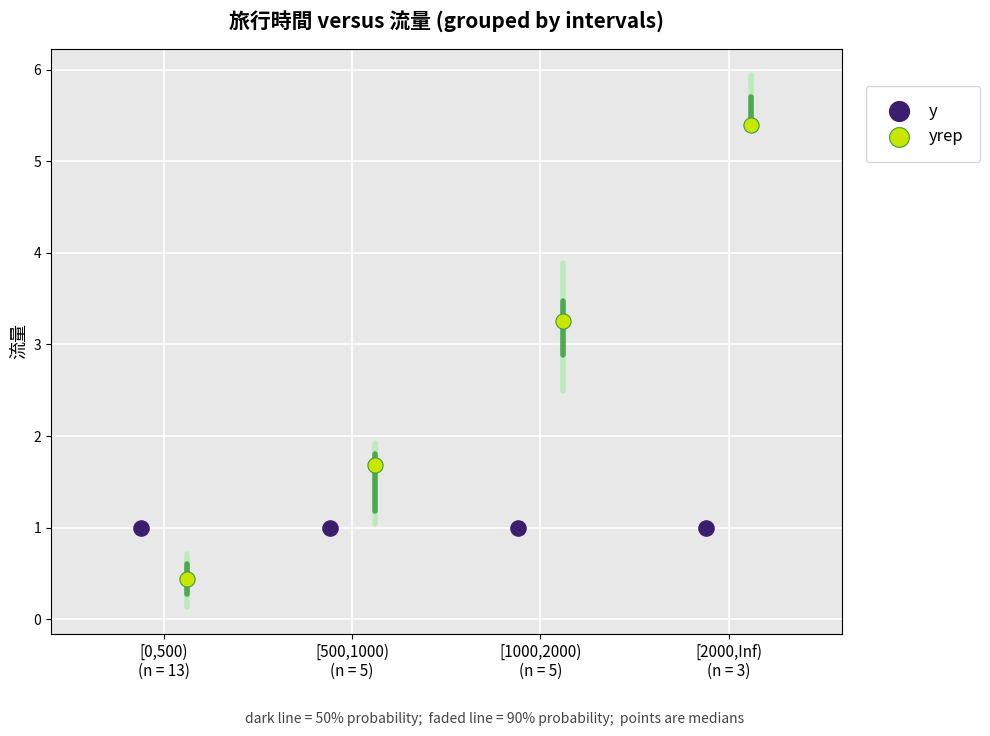

Which series reaches the minimum Y coordinate?

yrep